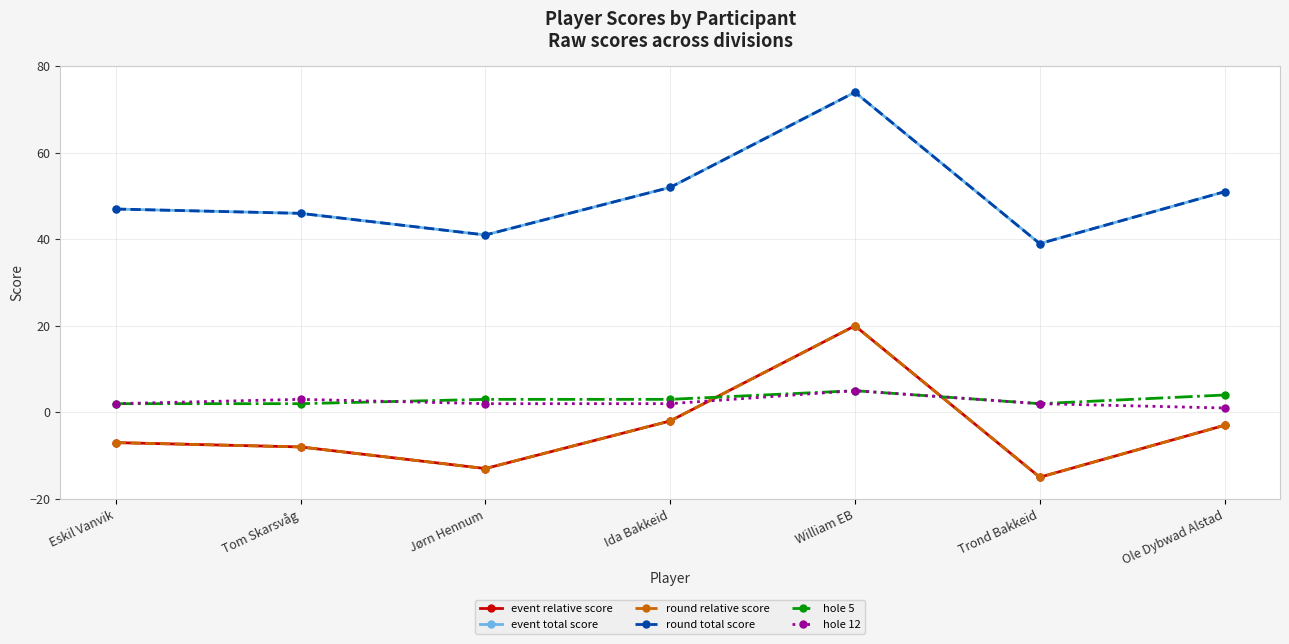

Reading right to left, extract all data points from this chart.

event relative score: -3	-15	20	-2	-13	-8	-7
event total score: 51	39	74	52	41	46	47
round relative score: -3	-15	20	-2	-13	-8	-7
round total score: 51	39	74	52	41	46	47
hole 5: 4	2	5	3	3	2	2
hole 12: 1	2	5	2	2	3	2